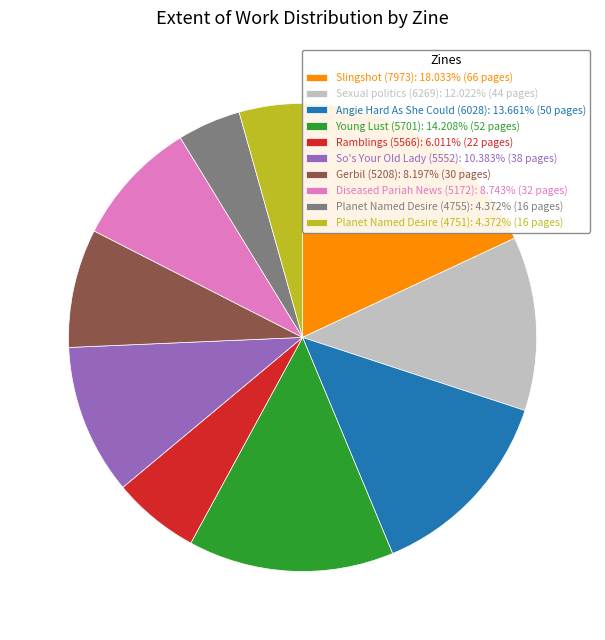

Do Gerbil (5208): 8.197% (30 pages) and Slingshot (7973): 18.033% (66 pages) together represent more than half of the pie?

No